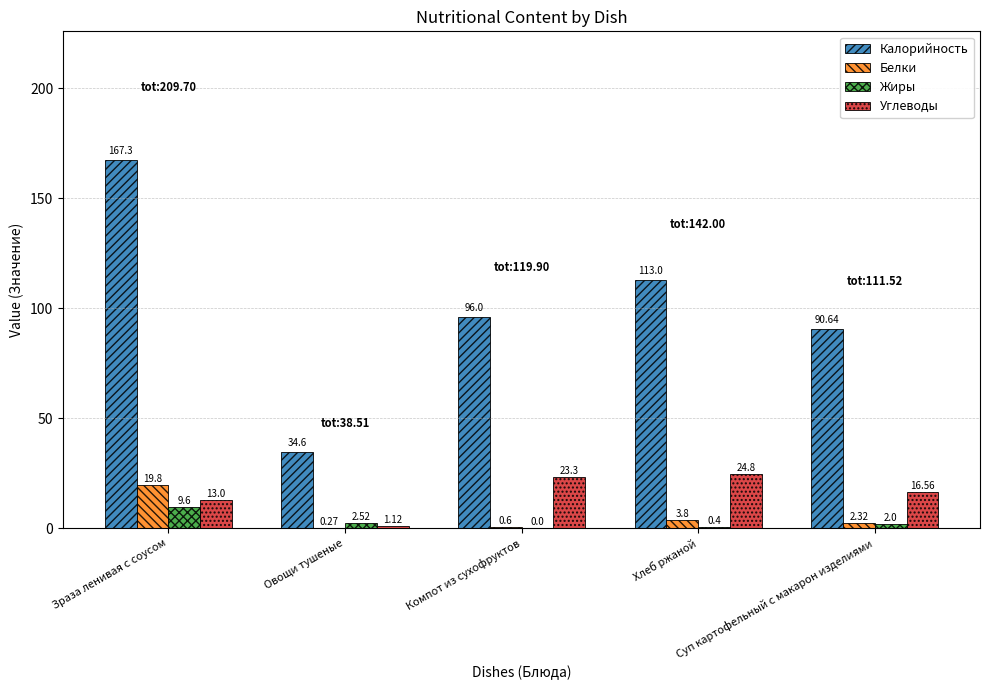

Which series has the largest total across all categories?

Калорийность